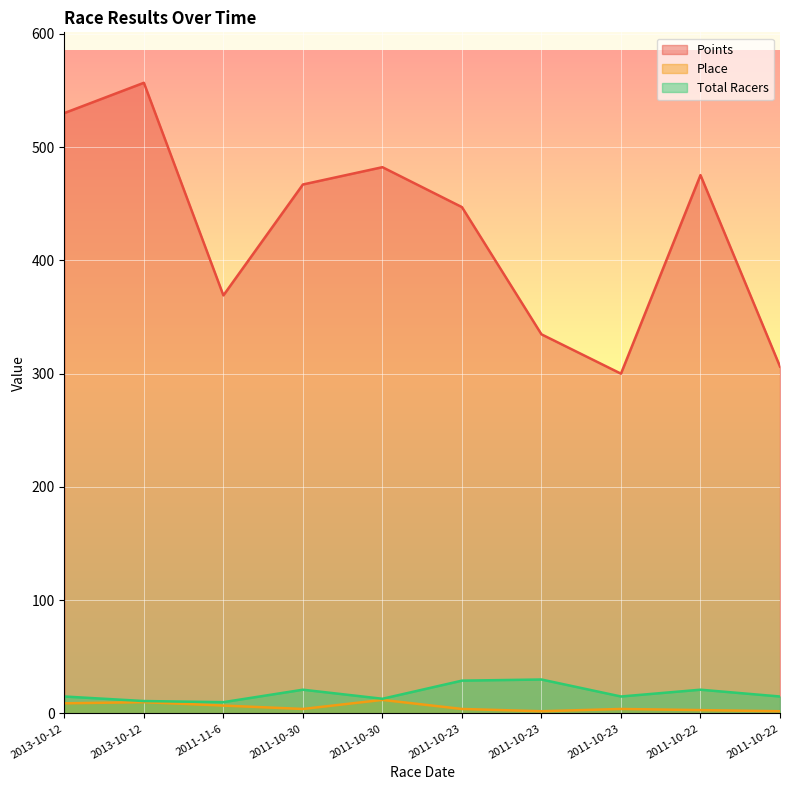

Which series changed the most between 2011-10-30 and 2011-10-23?

Points